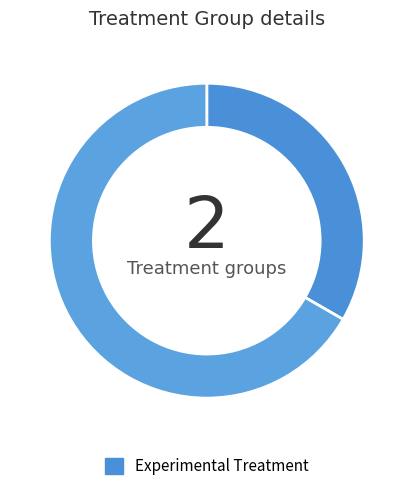

Does any single category account for the majority?

Yes